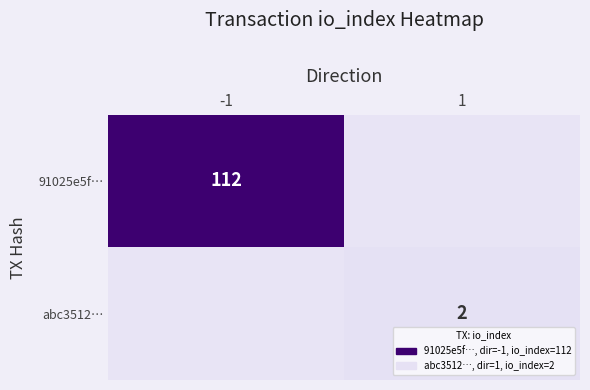

True or false: 91025e5f… has a value of 65 at -1.

False